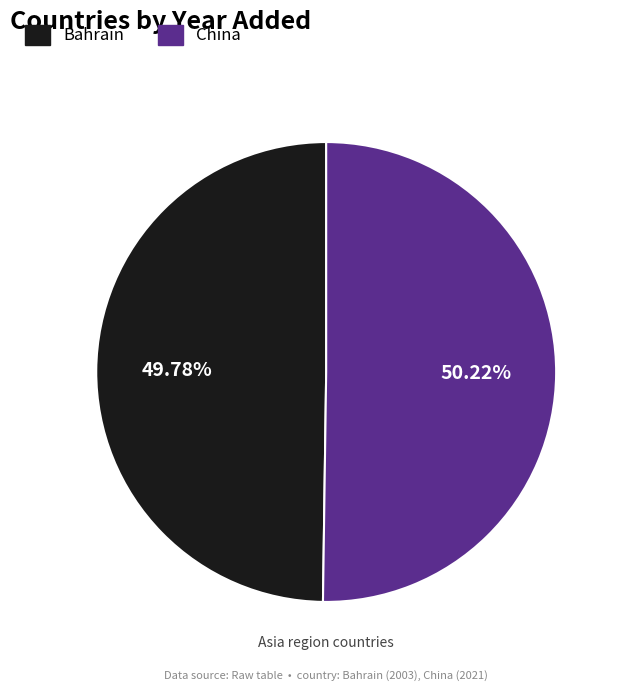

To the nearest percent, what percentage of the pie is Bahrain?

50%